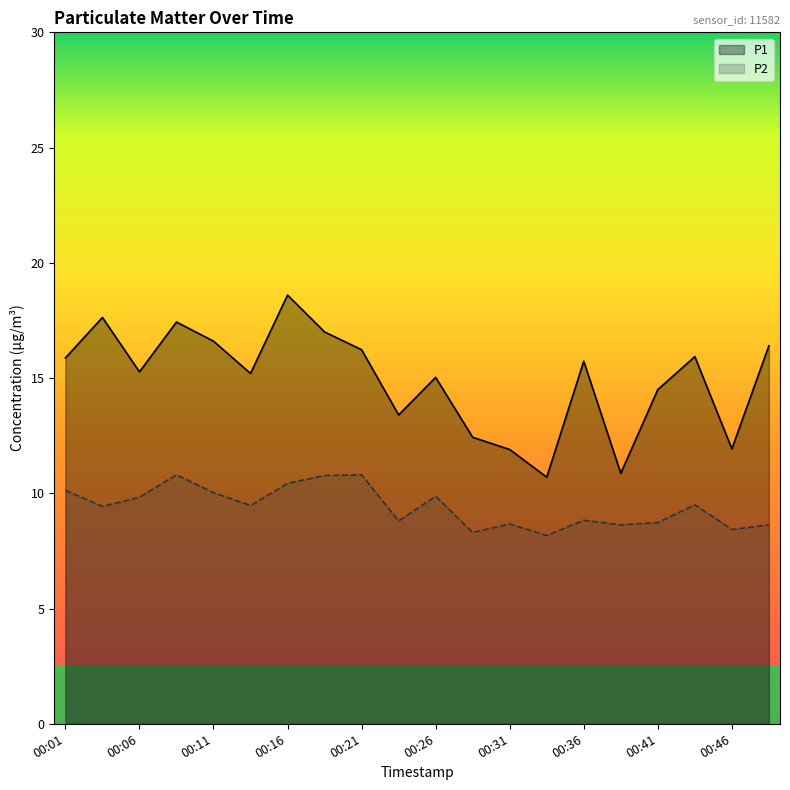

List the series in order of their peak value, highest first.

P1, P2